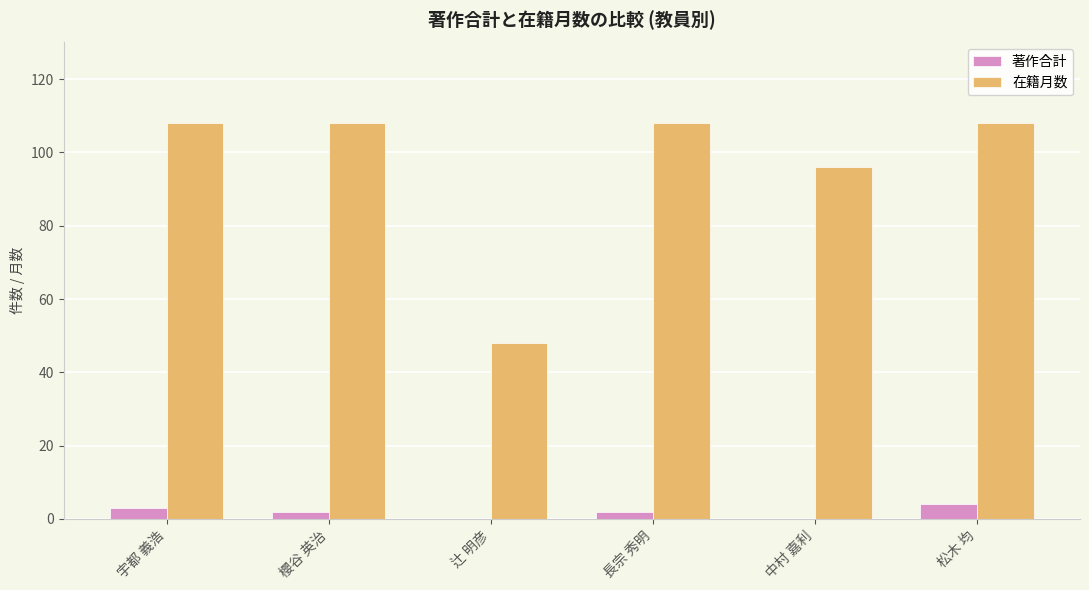

Reading left to right, transcribe all the data shown in this chart.

著作合計: 3	2	0	2	0	4
在籍月数: 108	108	48	108	96	108